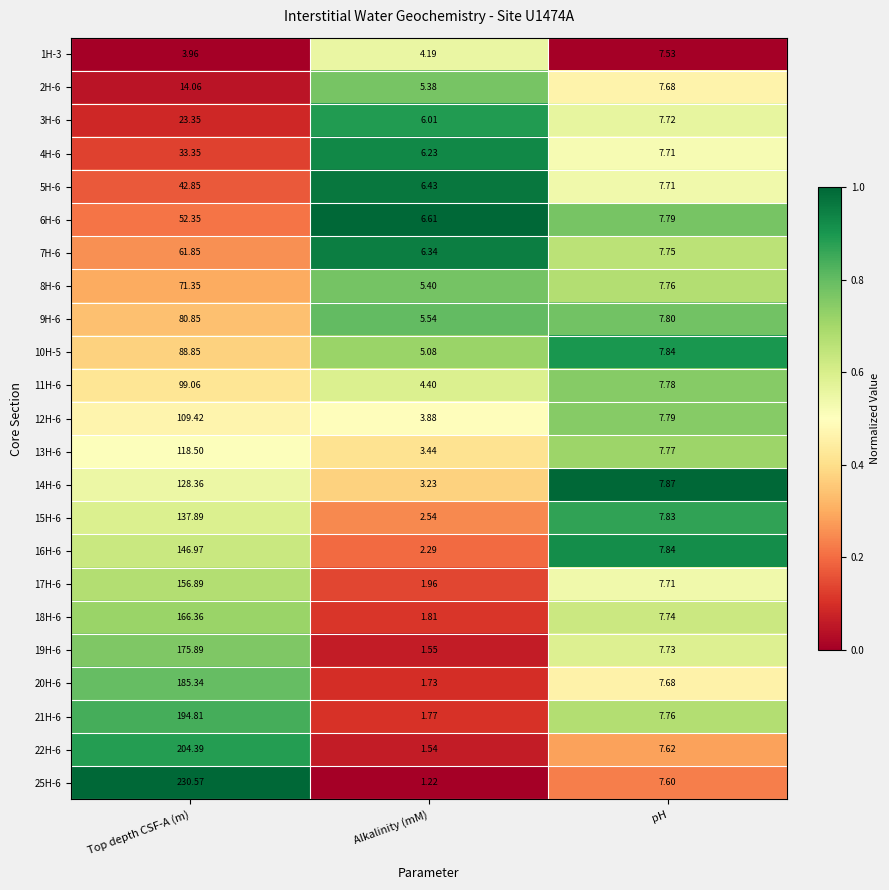

At which label does 11H-6 reach its minimum?

Alkalinity (mM)